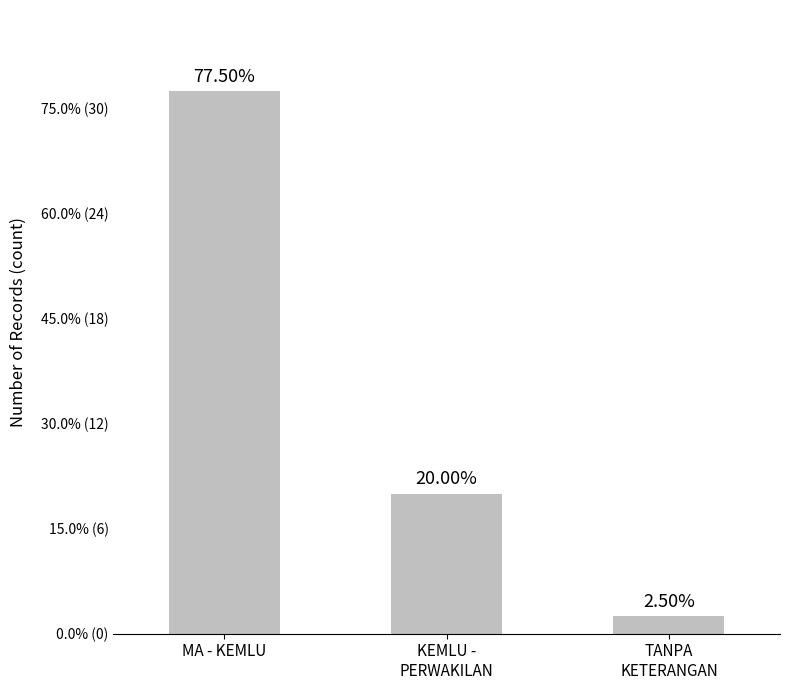

What is the sum of the values at MA - KEMLU and TANPA
KETERANGAN?

32